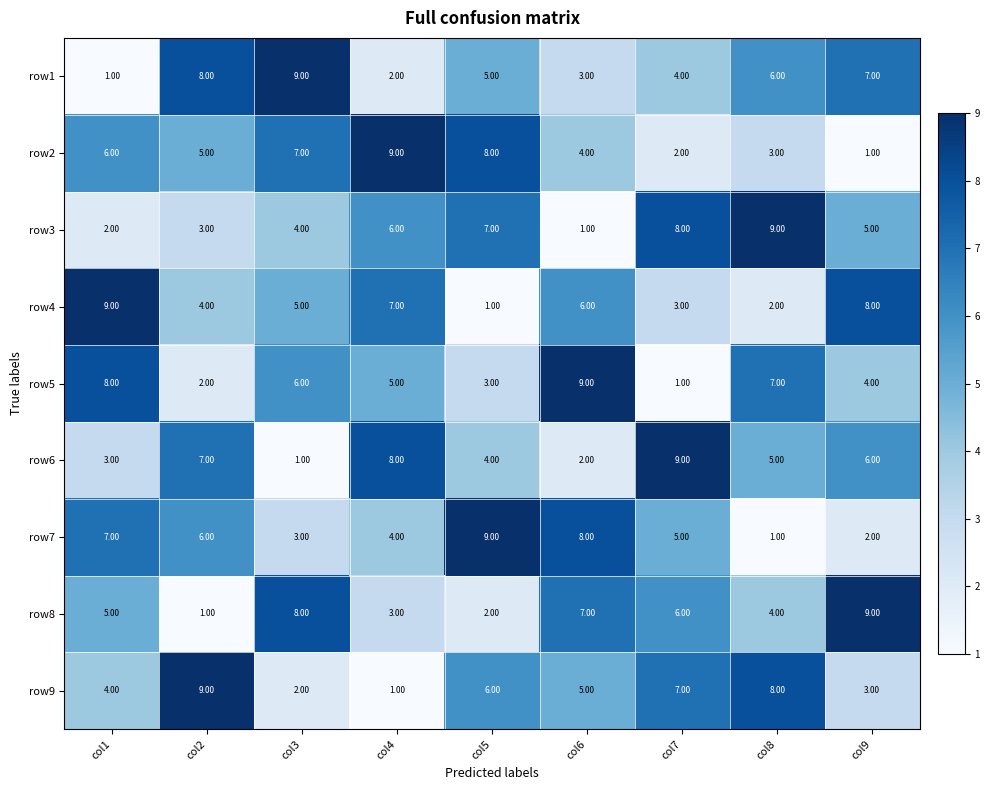

What is the difference between the row6 values at col1 and col7?

6